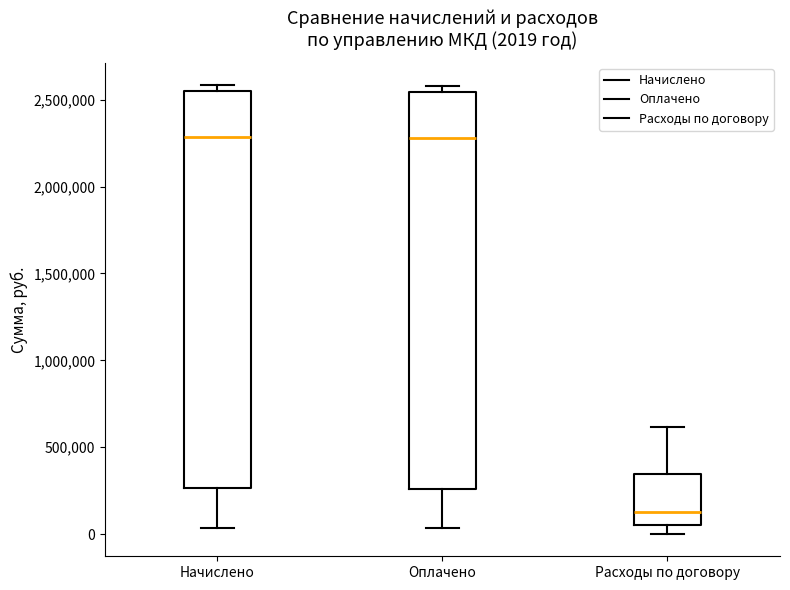

Which box has the lowest median line?

Расходы по договору